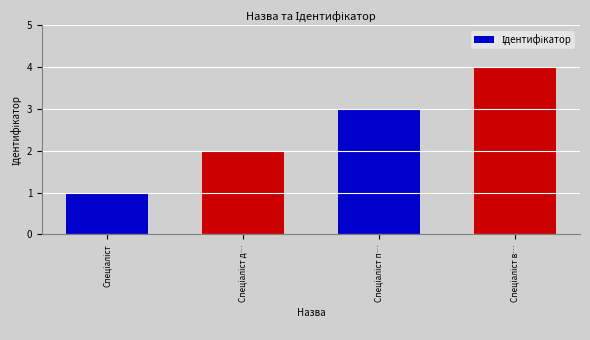

What is the difference between the maximum and minimum values?

3